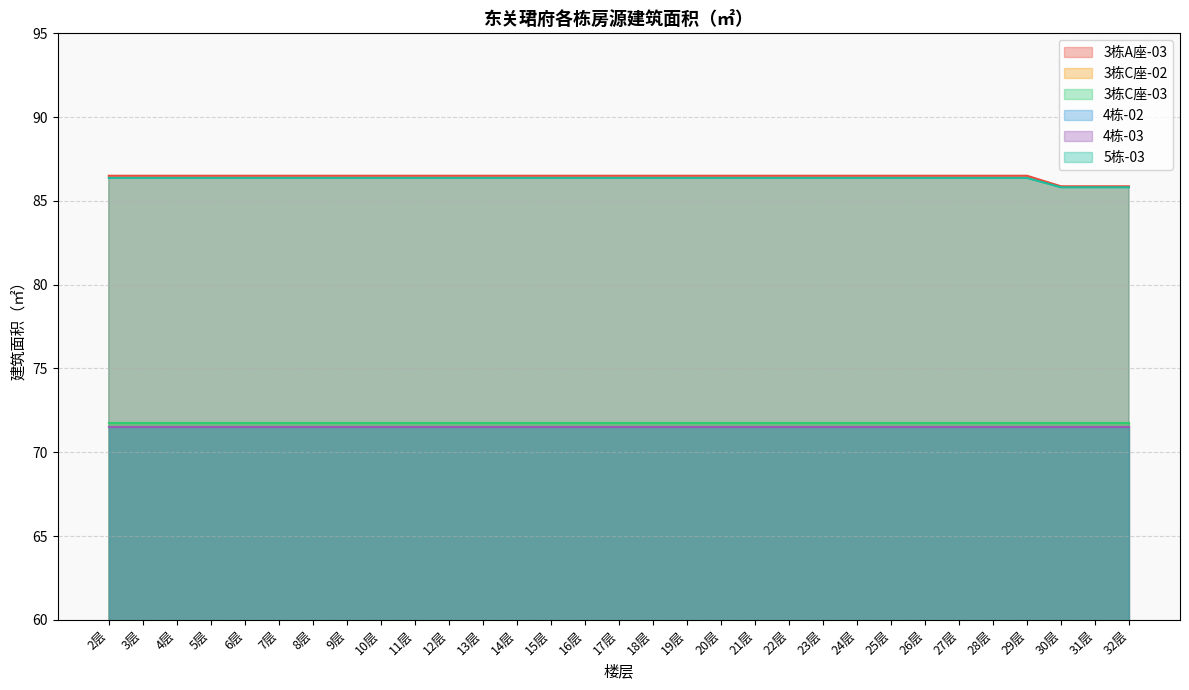

At which category is the sum across all series the highest?

2层